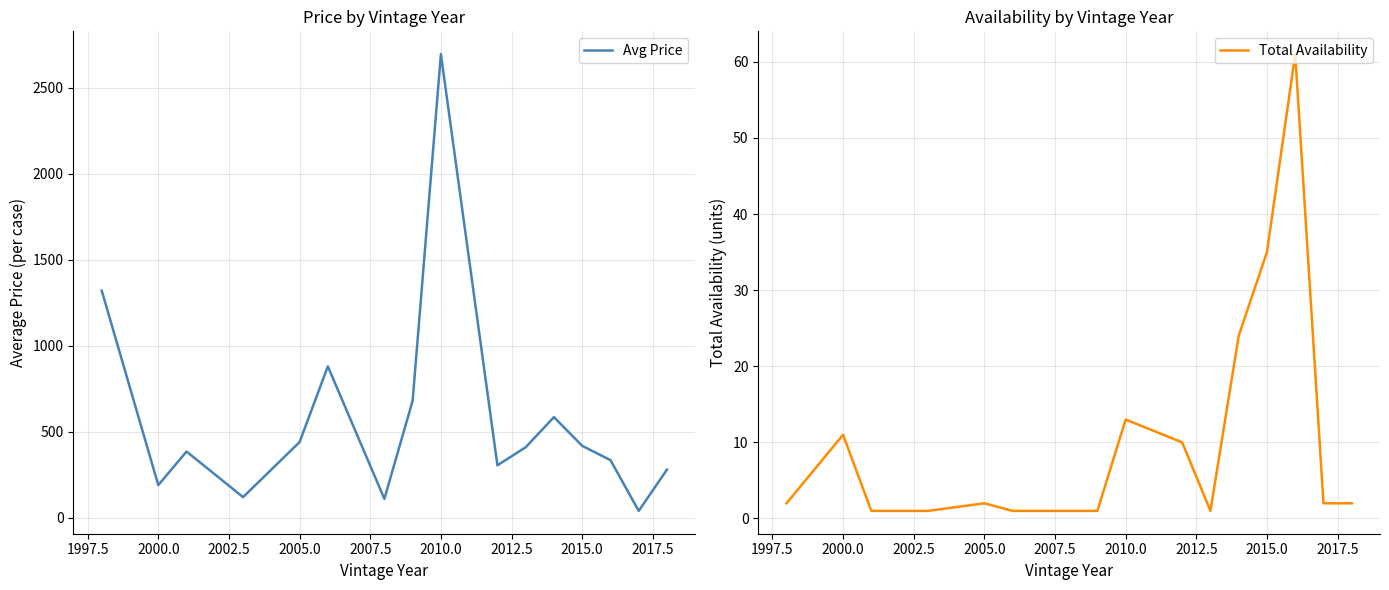

At which label is Total Availability closest to 31?

2015.0